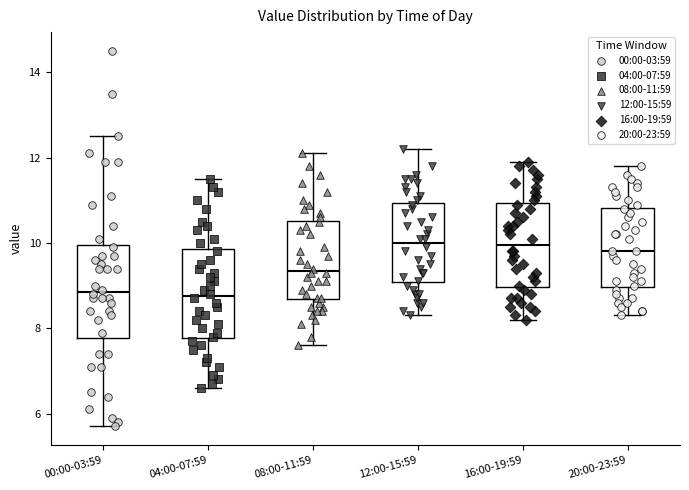

Reading left to right, read every box against the y-axis: the position of its median line, the range the box covers, and the ends of its whiskers. The values are not printed on the chart, so give them approximately, as read against the axis.

00:00-03:59: median 8.8, box 7.8 to 10.0, whiskers 5.8 to 12.6
04:00-07:59: median 8.8, box 7.8 to 9.8, whiskers 6.6 to 11.6
08:00-11:59: median 9.4, box 8.6 to 10.6, whiskers 7.6 to 12.2
12:00-15:59: median 10.0, box 9.0 to 11.0, whiskers 8.4 to 12.2
16:00-19:59: median 10.0, box 9.0 to 11.0, whiskers 8.2 to 12.0
20:00-23:59: median 9.8, box 9.0 to 10.8, whiskers 8.4 to 11.8